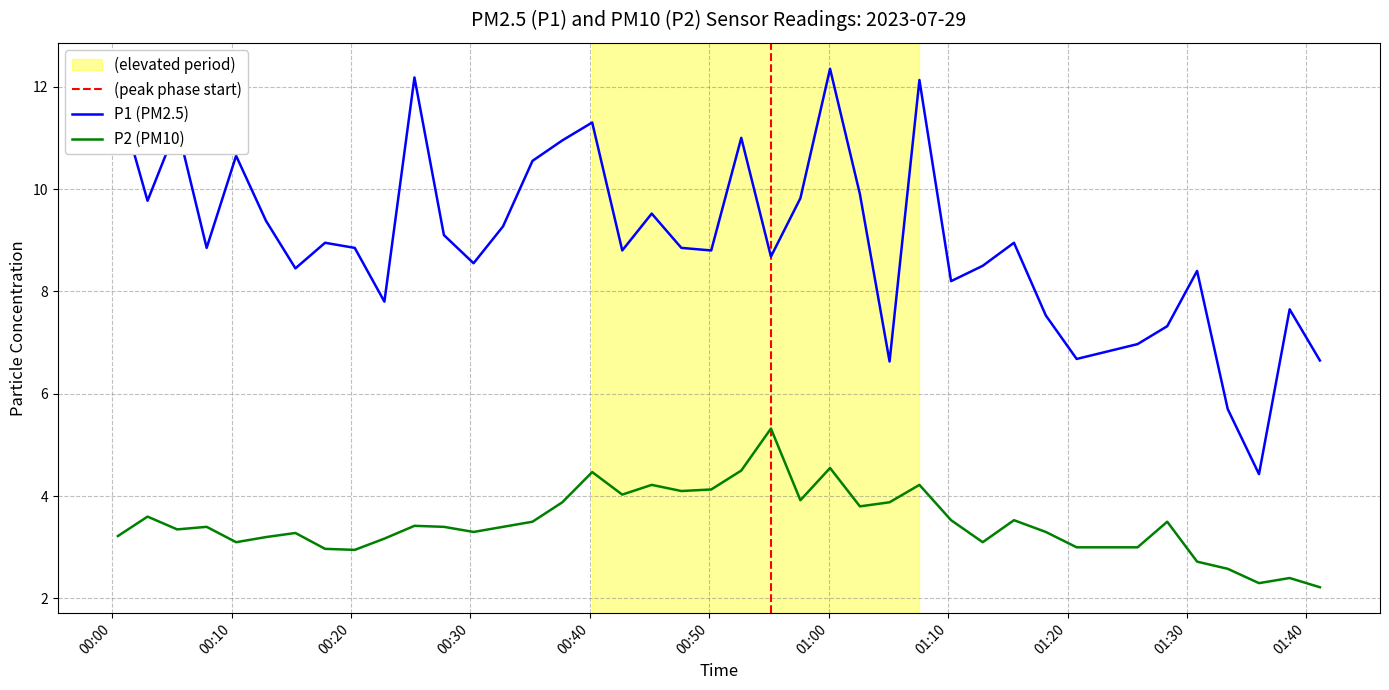

True or false: P1 (PM2.5) and P2 (PM10) intersect in this chart.

False